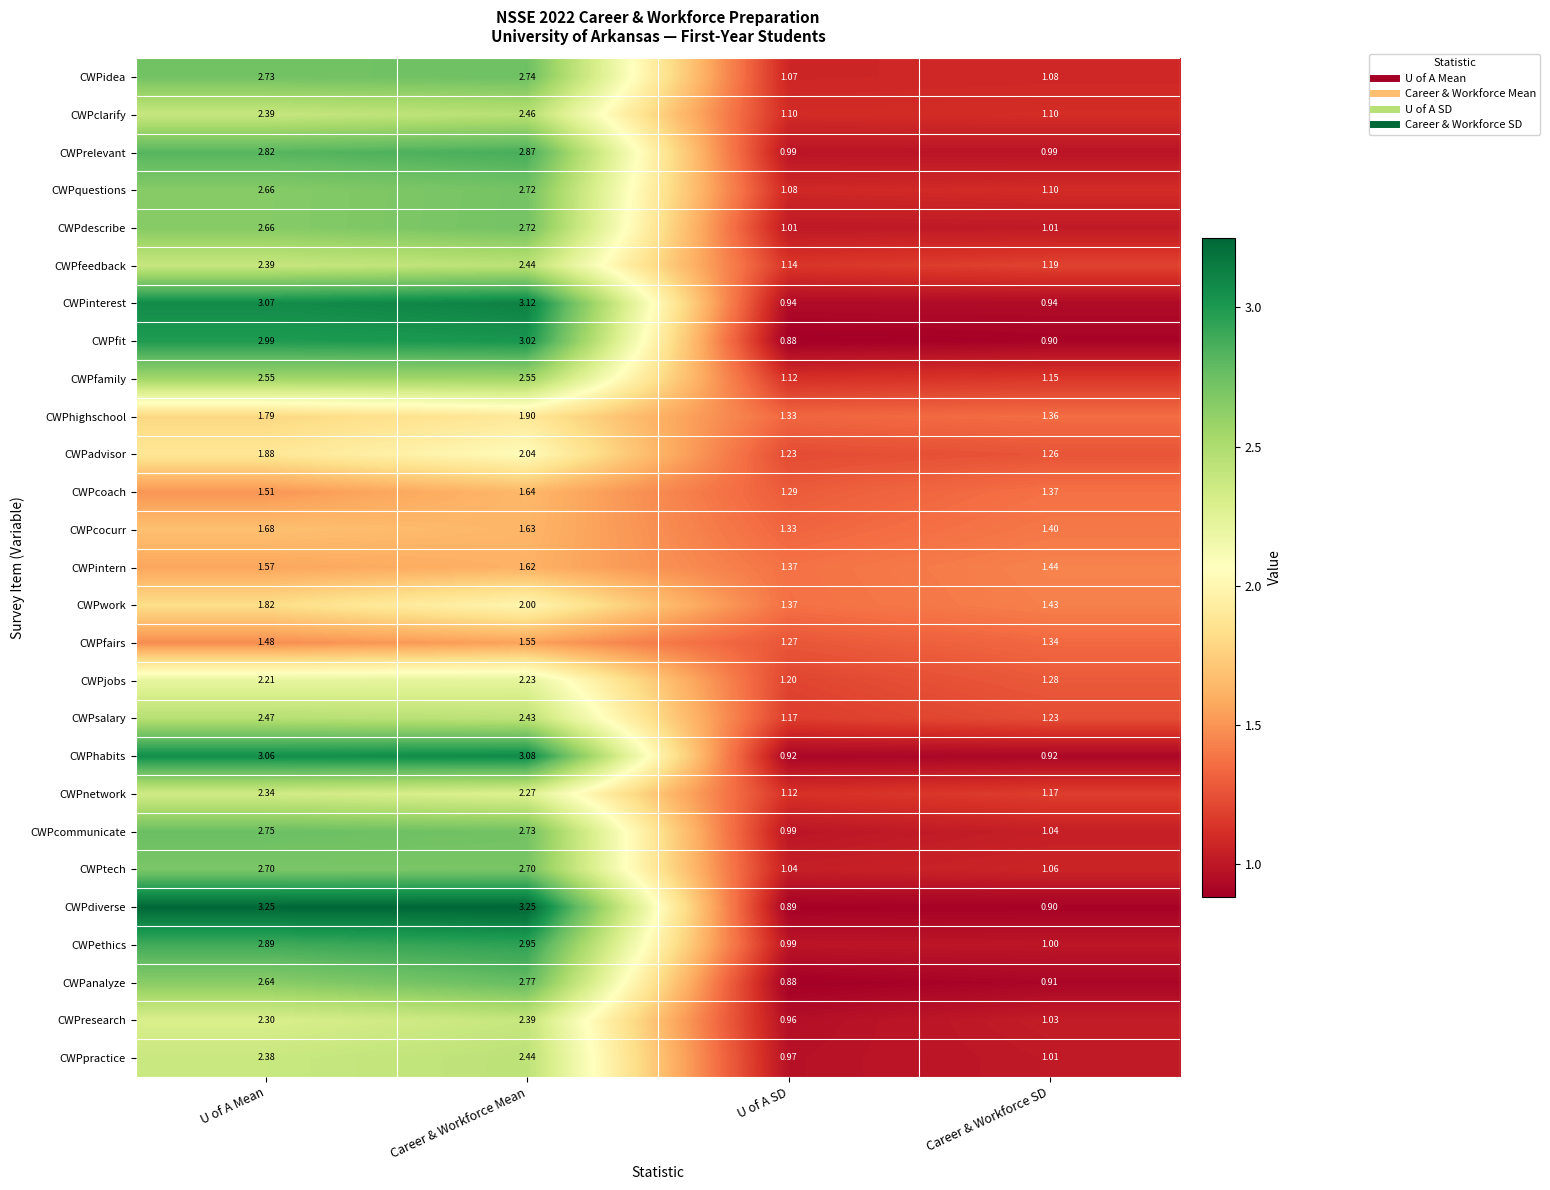

Which category has the lowest value across all series?

U of A SD